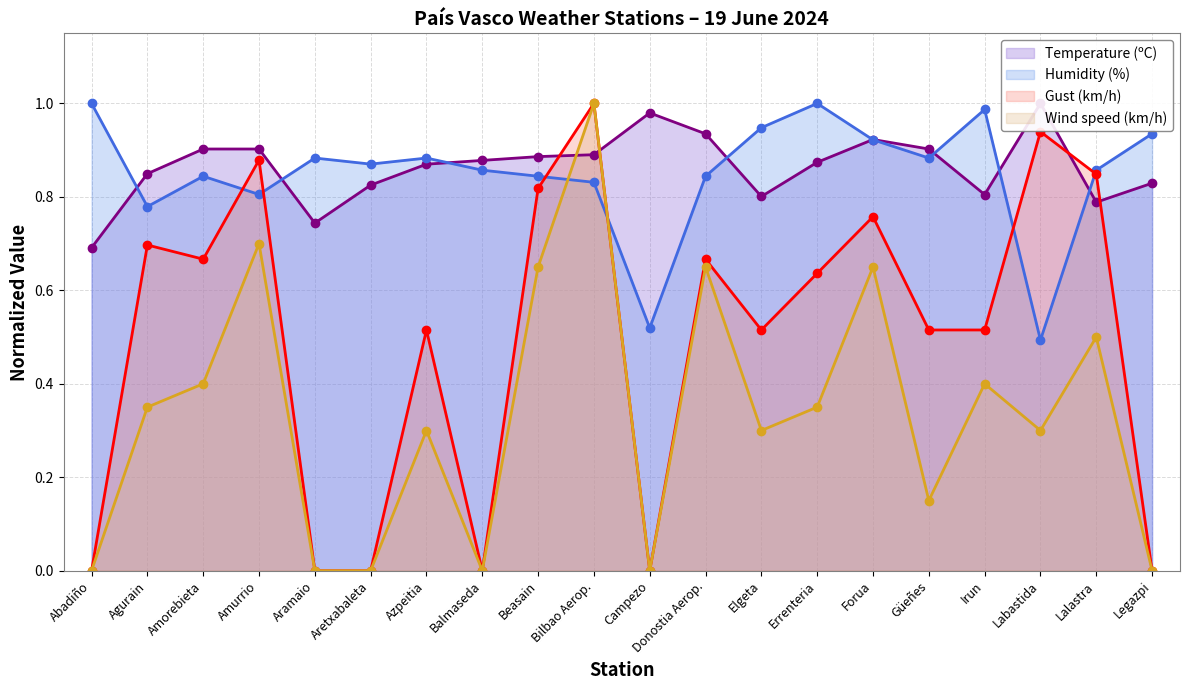

Does the chart display data point markers on the line(s)?

Yes